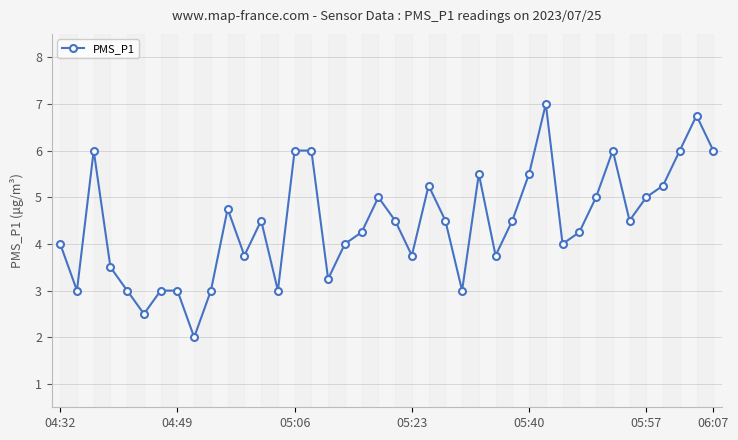

What is the value of the 40th point from the left?

6.0